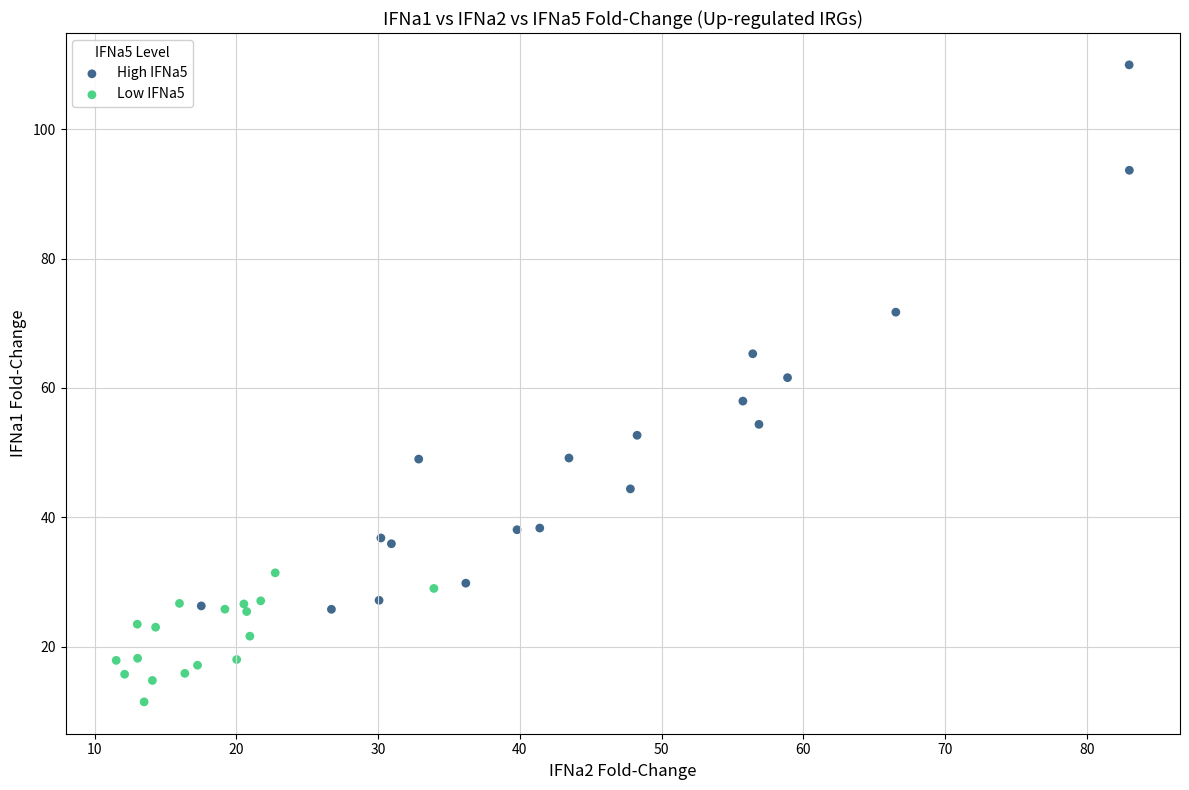

Which series has the widest spread of Y values?

High IFNa5